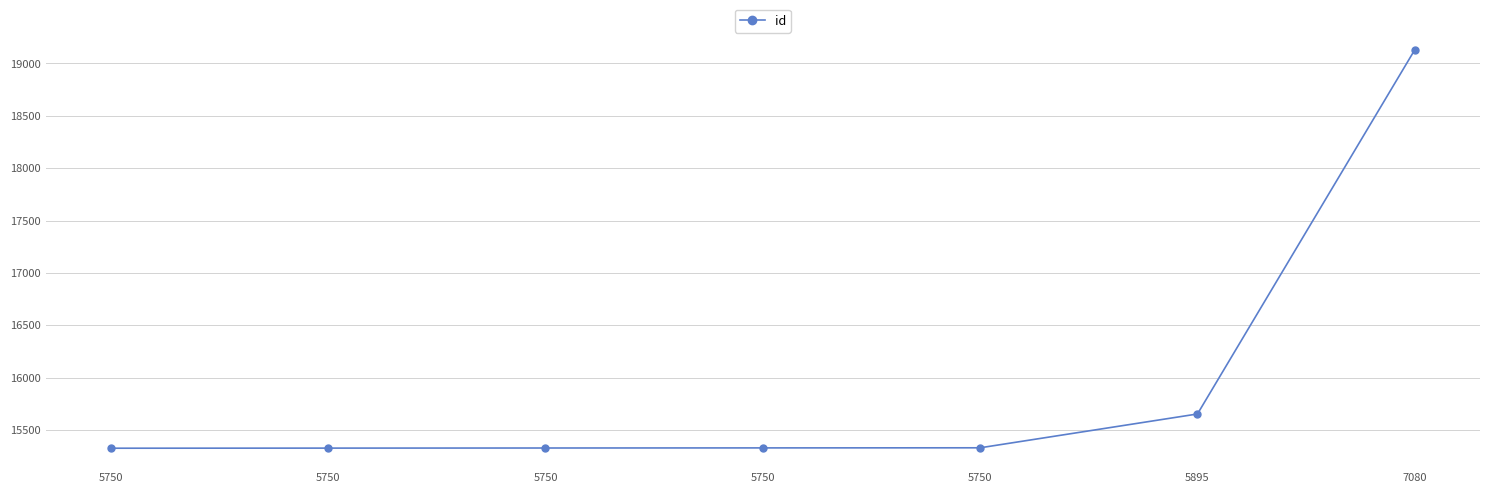

What is the difference between the maximum and minimum values?

3805